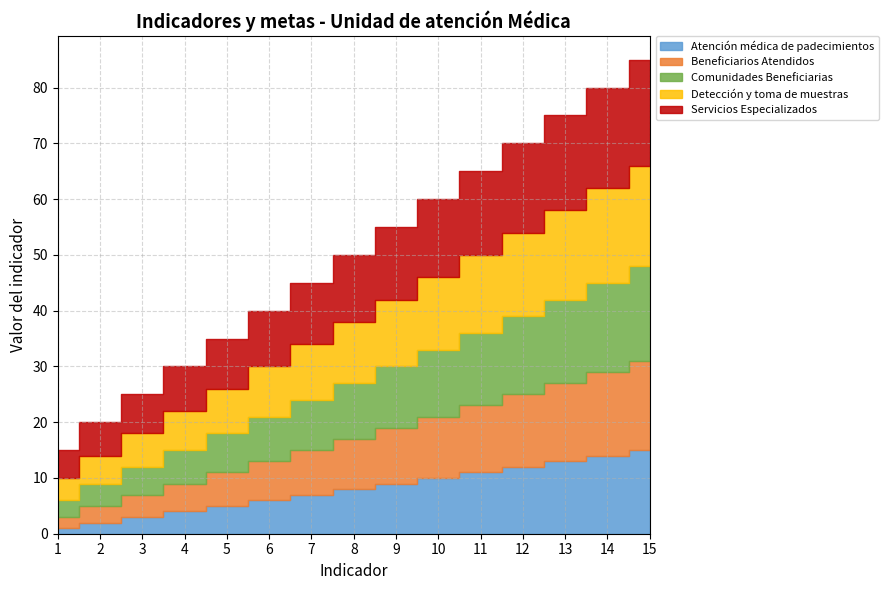

Where is Comunidades Beneficiarias nearest to the value 10?

8